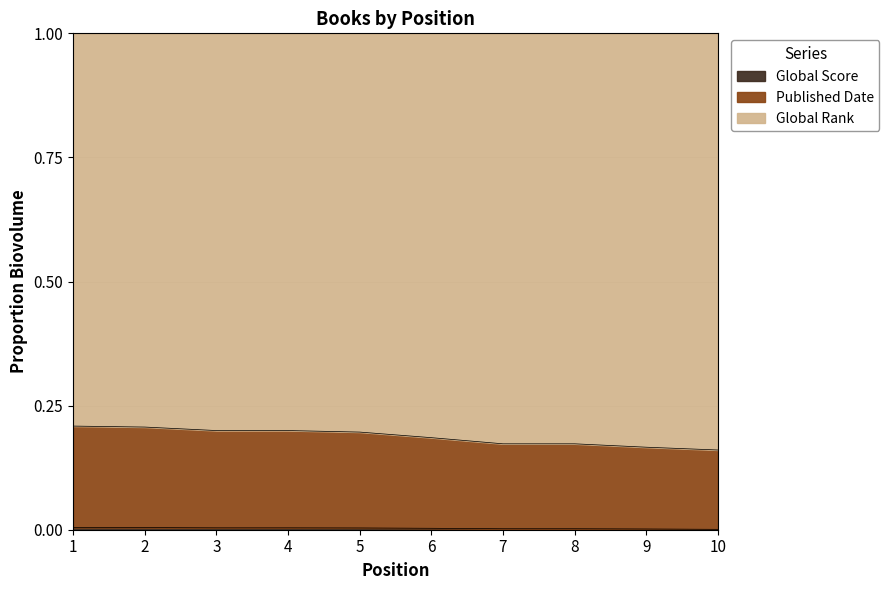

The value of Global Score at 5 is 0.0. True or false?

False